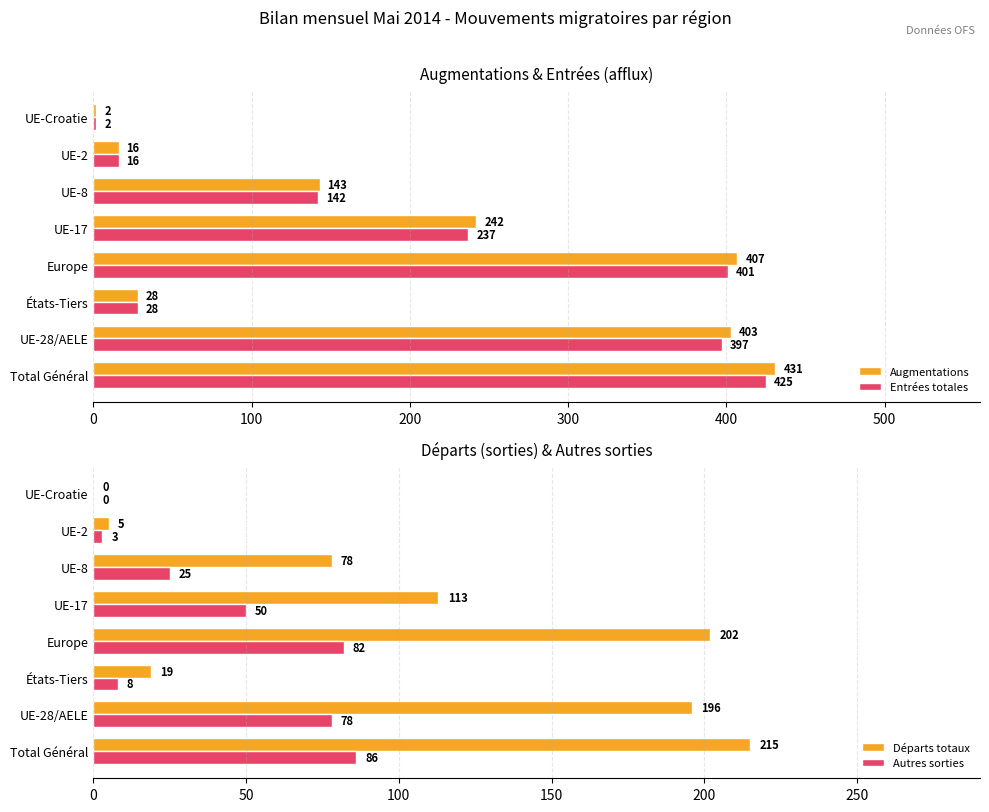

Which category has the highest value in the Entrées totales series?

Total Général